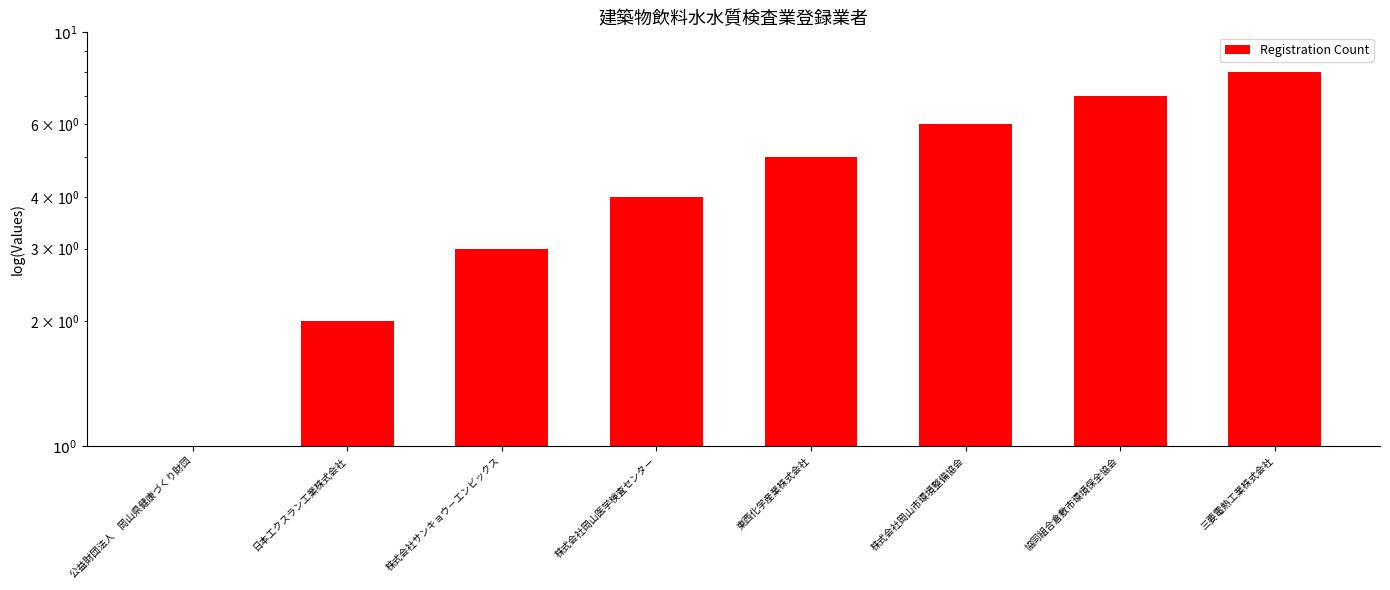

Is it true that the value at 東西化学産業株式会社 is 2?

False